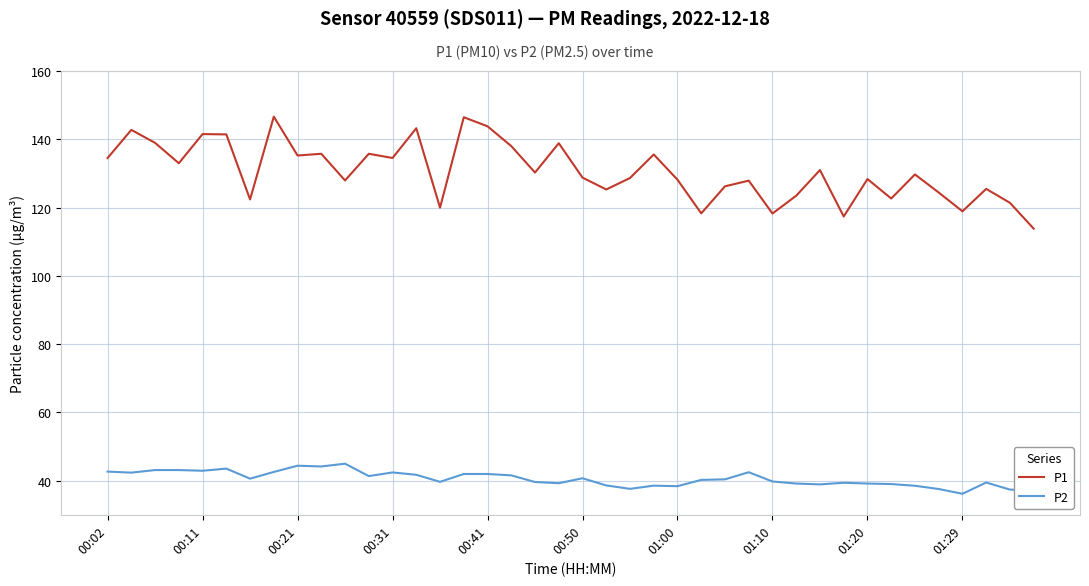

What is the highest value of the P2 series?

45.0